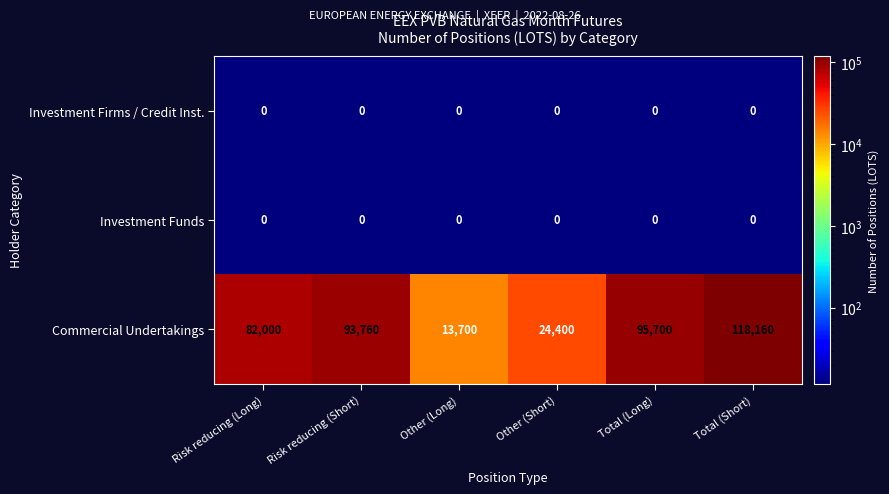

Count the number of data series in this chart.

3